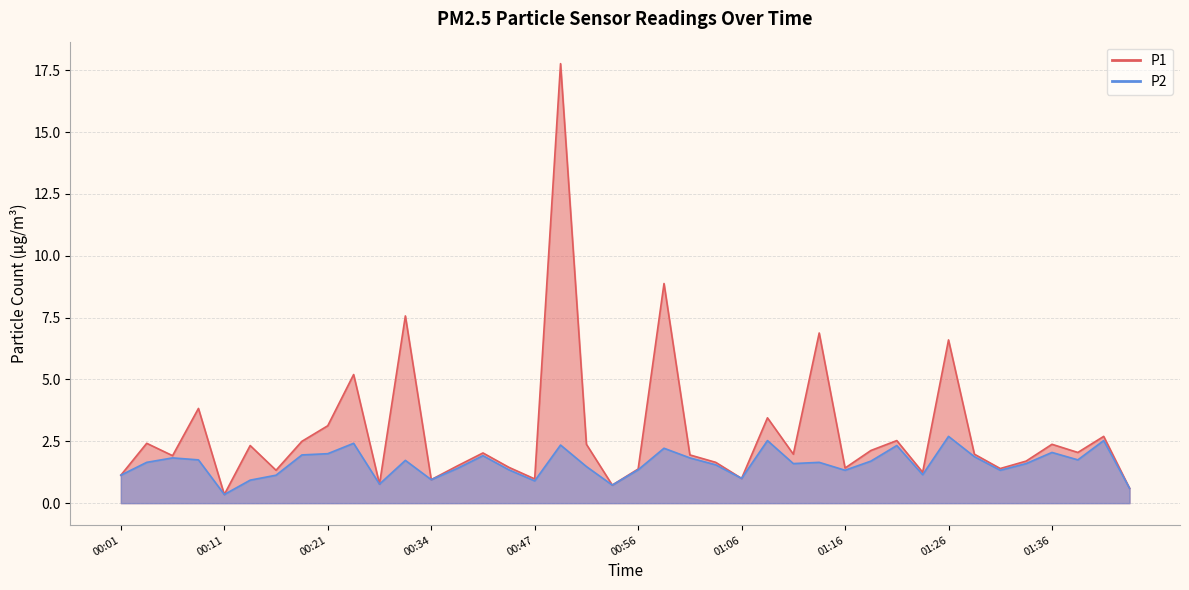

Where is the first local maximum for P2?

00:06